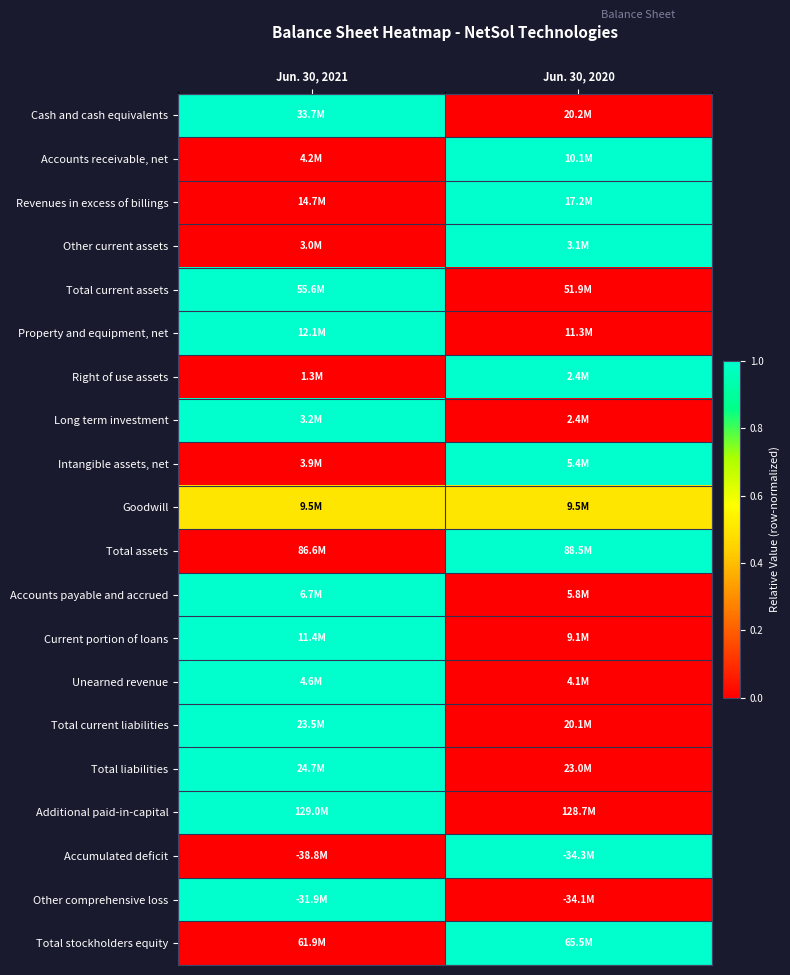

What is the difference between the highest and lowest values at Jun. 30, 2021?

1.0